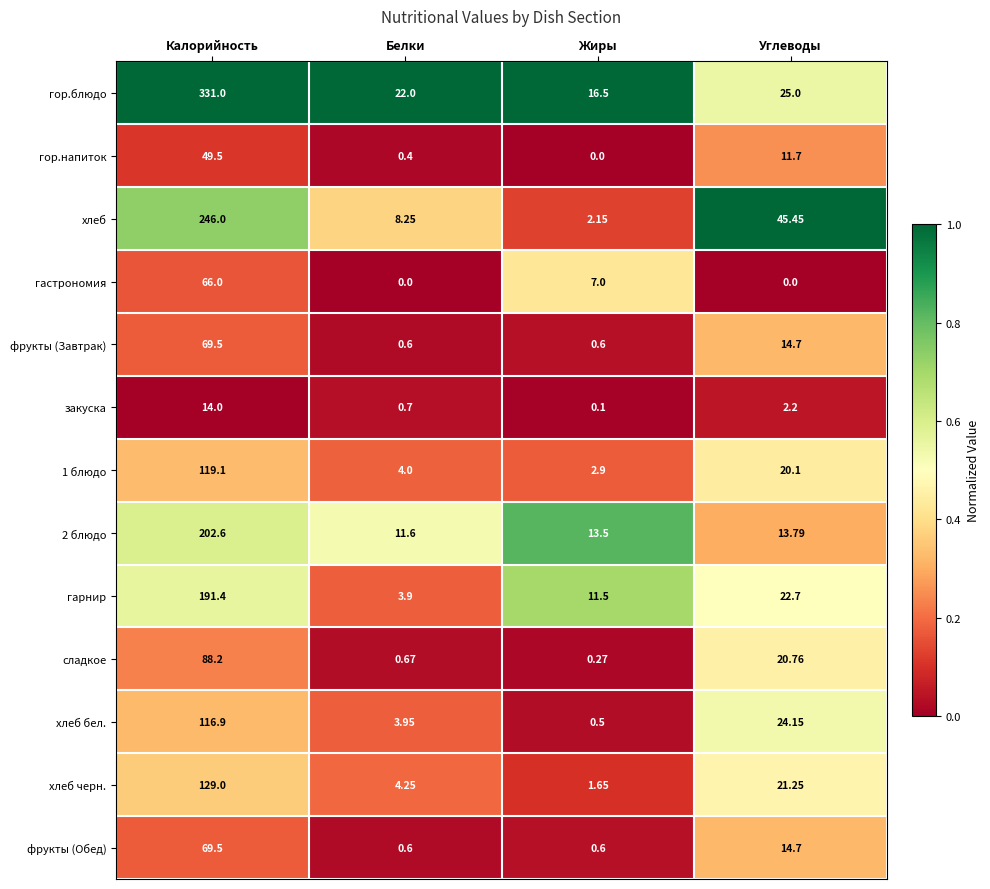

At which category is the sum across all series the highest?

Калорийность